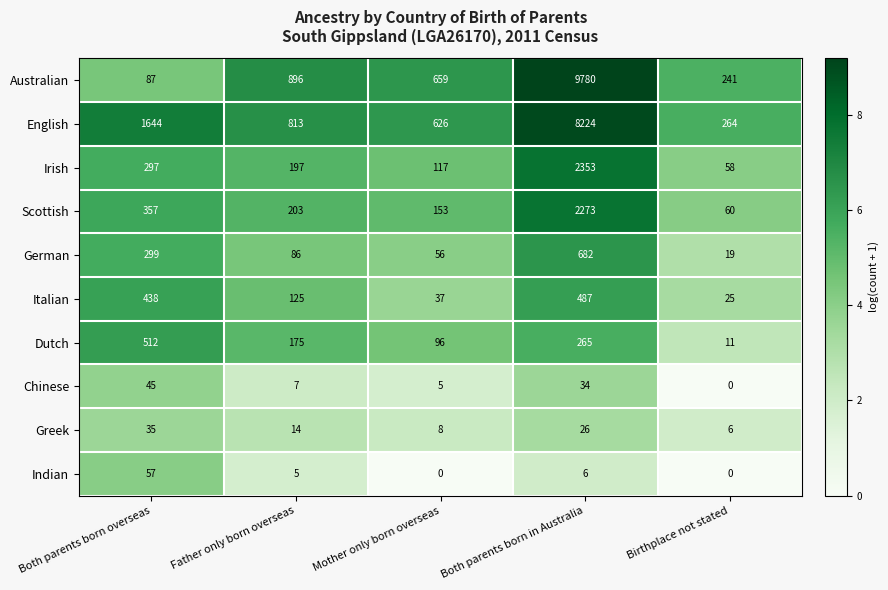

Rank the series at Both parents born in Australia from highest to lowest value.

Australian, English, Irish, Scottish, German, Italian, Dutch, Chinese, Greek, Indian